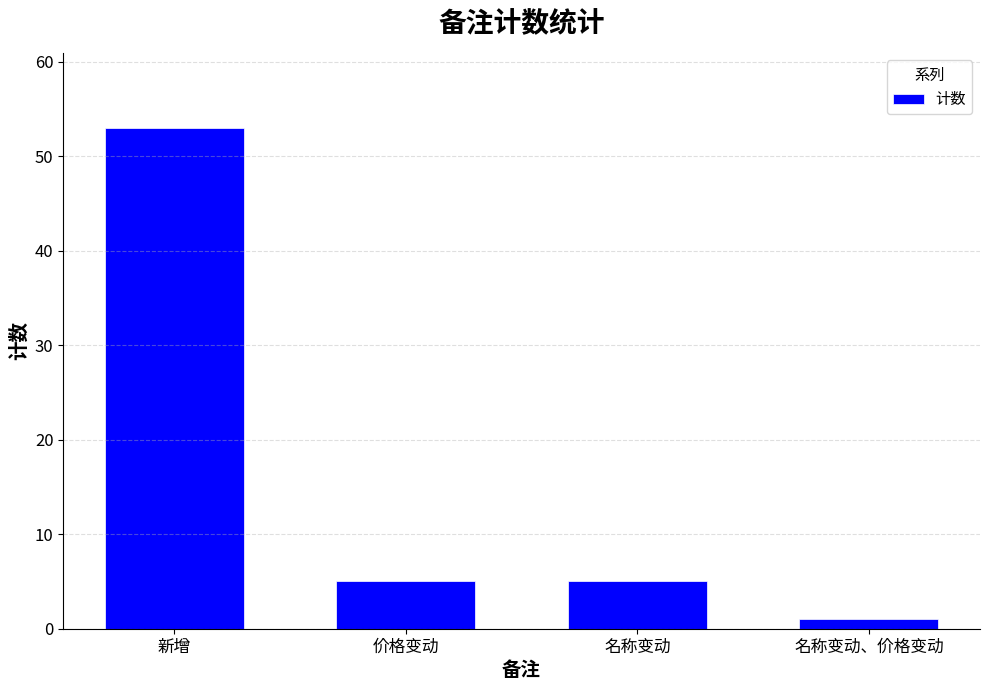

Is it true that the value at 新增 is 53?

True